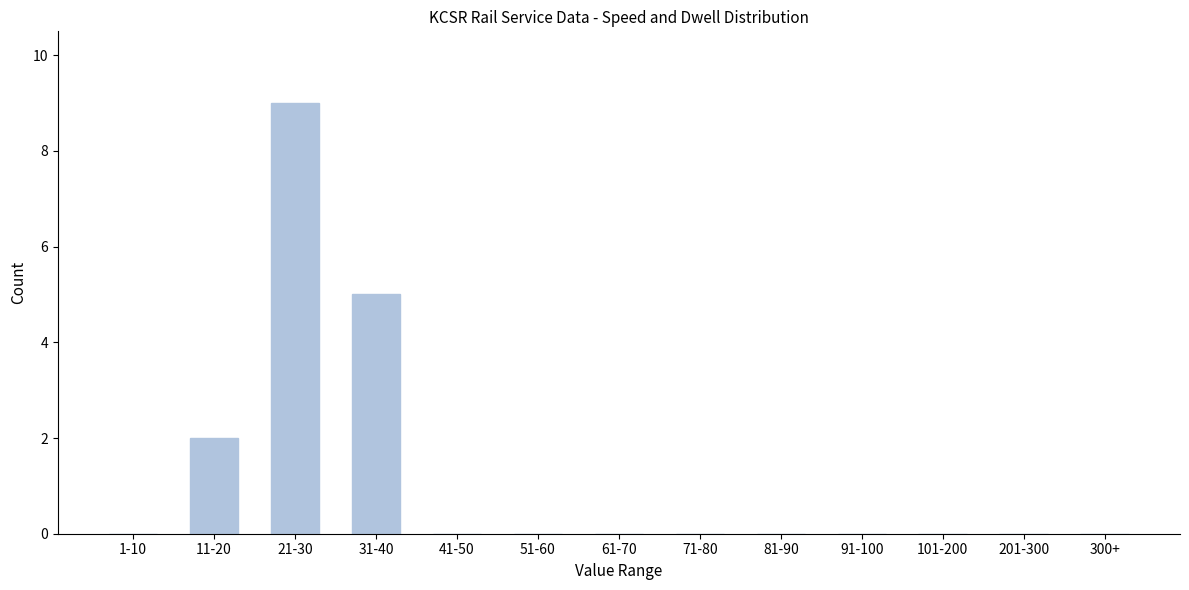

Reading left to right, extract all data points from this chart.

1-10=0	11-20=2	21-30=9	31-40=5	41-50=0	51-60=0	61-70=0	71-80=0	81-90=0	91-100=0	101-200=0	201-300=0	300+=0